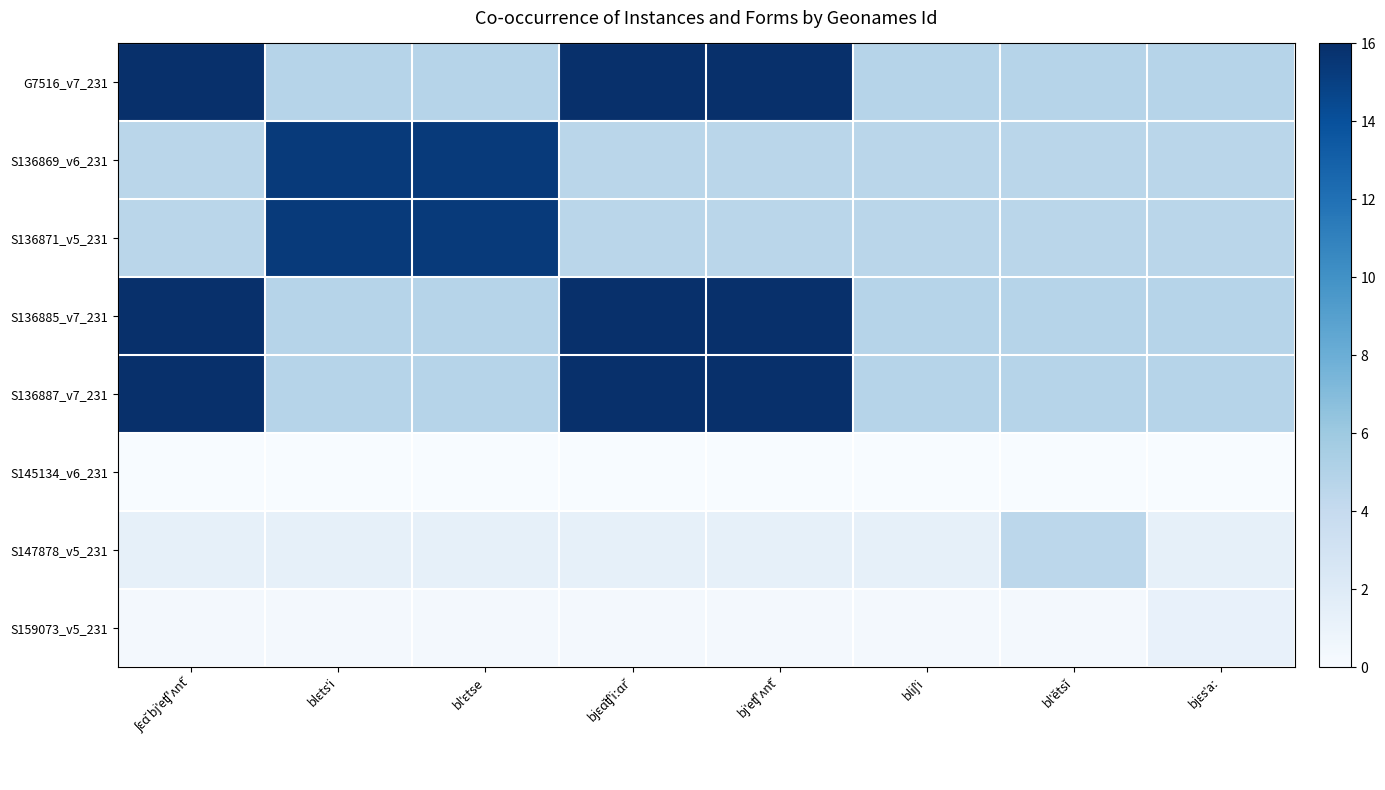

Rank the series by their maximum value, from highest to lowest.

G7516_v7_231, S136885_v7_231, S136887_v7_231, S136869_v6_231, S136871_v5_231, S147878_v5_231, S159073_v5_231, S145134_v6_231